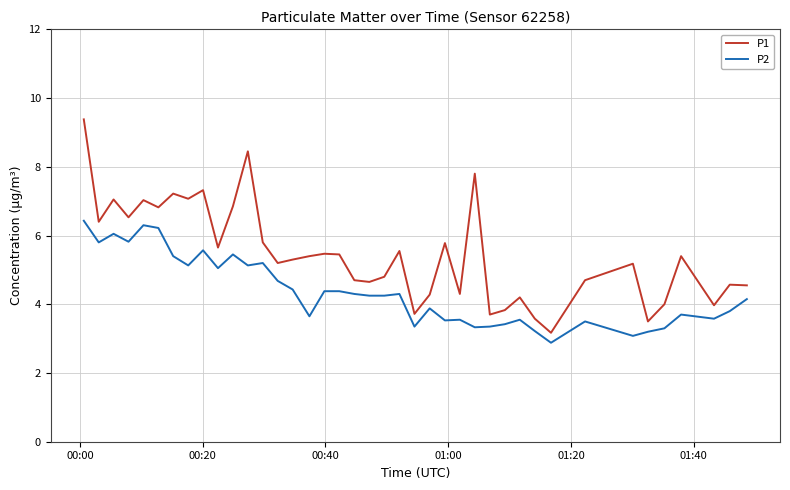

True or false: P2 and P1 intersect in this chart.

False